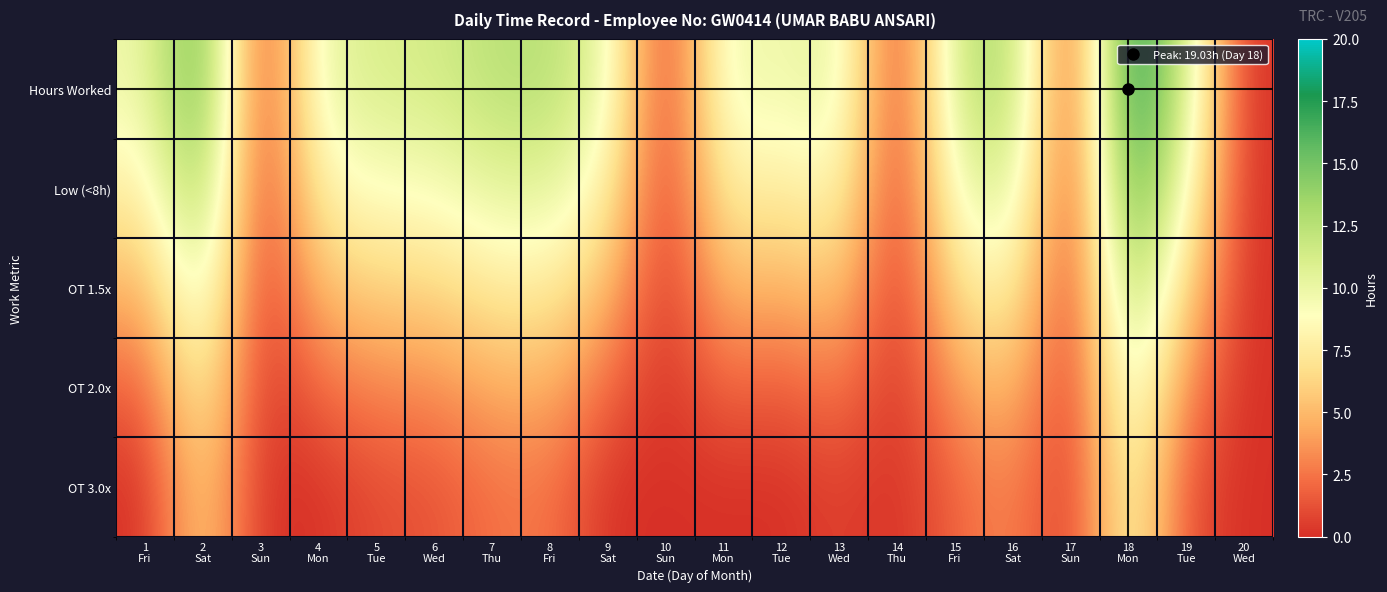

Reading left to right, transcribe all the data shown in this chart.

Hours Worked: 1
Fri=9.7	2
Sat=16.4	3
Sun=0.0	4
Mon=10.1	5
Tue=11.1	6
Wed=11.3	7
Thu=12.4	8
Fri=12.6	9
Sat=10.1	10
Sun=0.0	11
Mon=10.1	12
Tue=9.5	13
Wed=10.7	14
Thu=0.0	15
Fri=11.9	16
Sat=13.3	17
Sun=0.0	18
Mon=19.0	19
Tue=11.1	20
Wed=0.0
Low (<8h): 1
Fri=7.7	2
Sat=14.4	3
Sun=0.0	4
Mon=8.1	5
Tue=9.1	6
Wed=9.3	7
Thu=10.4	8
Fri=10.6	9
Sat=8.1	10
Sun=0.0	11
Mon=8.1	12
Tue=7.5	13
Wed=8.7	14
Thu=0.0	15
Fri=9.9	16
Sat=11.3	17
Sun=0.0	18
Mon=17.0	19
Tue=9.1	20
Wed=0.0
OT 1.5x: 1
Fri=4.7	2
Sat=11.4	3
Sun=0.0	4
Mon=5.1	5
Tue=6.1	6
Wed=6.3	7
Thu=7.4	8
Fri=7.6	9
Sat=5.1	10
Sun=0.0	11
Mon=5.1	12
Tue=4.5	13
Wed=5.7	14
Thu=0.0	15
Fri=6.9	16
Sat=8.3	17
Sun=0.0	18
Mon=14.0	19
Tue=6.1	20
Wed=0.0
OT 2.0x: 1
Fri=1.7	2
Sat=8.4	3
Sun=0.0	4
Mon=2.1	5
Tue=3.1	6
Wed=3.3	7
Thu=4.4	8
Fri=4.6	9
Sat=2.1	10
Sun=0.0	11
Mon=2.1	12
Tue=1.5	13
Wed=2.7	14
Thu=0.0	15
Fri=3.9	16
Sat=5.3	17
Sun=0.0	18
Mon=11.0	19
Tue=3.1	20
Wed=0.0
OT 3.0x: 1
Fri=0.0	2
Sat=6.4	3
Sun=0.0	4
Mon=0.1	5
Tue=1.1	6
Wed=1.3	7
Thu=2.4	8
Fri=2.6	9
Sat=0.1	10
Sun=0.0	11
Mon=0.1	12
Tue=0.0	13
Wed=0.7	14
Thu=0.0	15
Fri=1.9	16
Sat=3.3	17
Sun=0.0	18
Mon=9.0	19
Tue=1.1	20
Wed=0.0